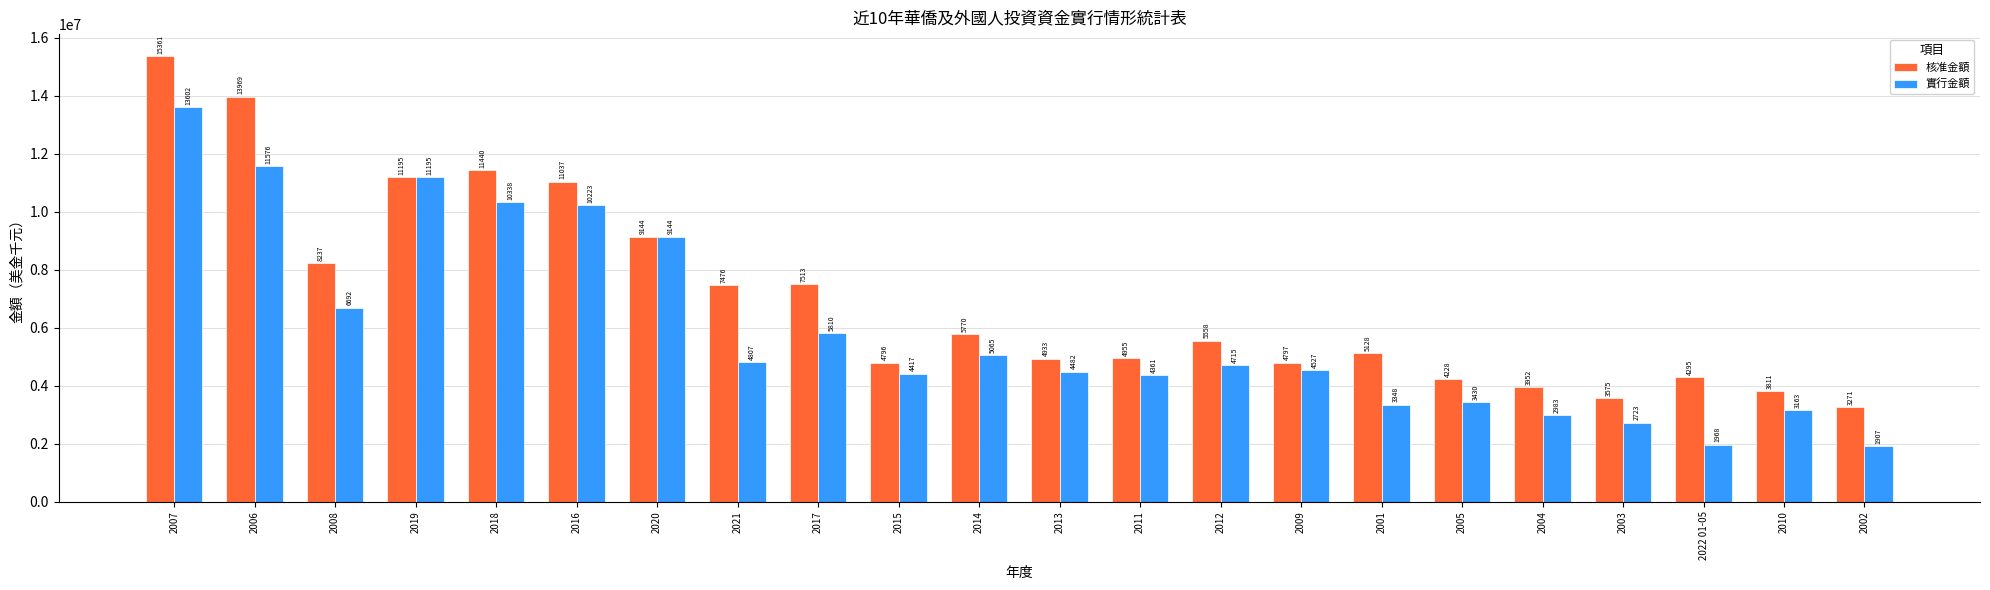

Reading left to right, list all the values displayed in this chart.

核准金額: 2007=15361173.0	2006=13969247.0	2008=8237114.0	2019=11195975.0	2018=11440234.0	2016=11037061.0	2020=9144336.0	2021=7476273.3	2017=7513192.0	2015=4796846.8	2014=5770024.0	2013=4933451.0	2011=4955435.0	2012=5558981.0	2009=4797891.0	2001=5128518.0	2005=4228068.0	2004=3952148.0	2003=3575674.0	2022 01-05=4295608.0	2010=3811565.0	2002=3271749.0
實行金額: 2007=13602153.0	2006=11576205.0	2008=6692155.0	2019=11195975.0	2018=10338499.5	2016=10223900.9	2020=9144336.0	2021=4807279.7	2017=5810718.7	2015=4417825.1	2014=5065470.2	2013=4482311.0	2011=4361565.6	2012=4715060.0	2009=4527317.8	2001=3348565.0	2005=3430055.0	2004=2983357.0	2003=2723752.0	2022 01-05=1968567.4	2010=3163232.0	2002=1907920.0